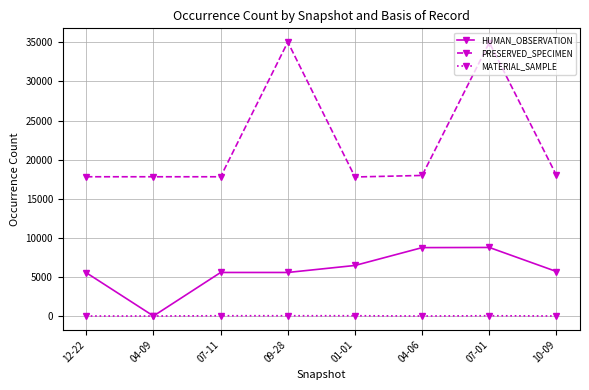

What is the spread (max minus min) of values at 04-09?

17806